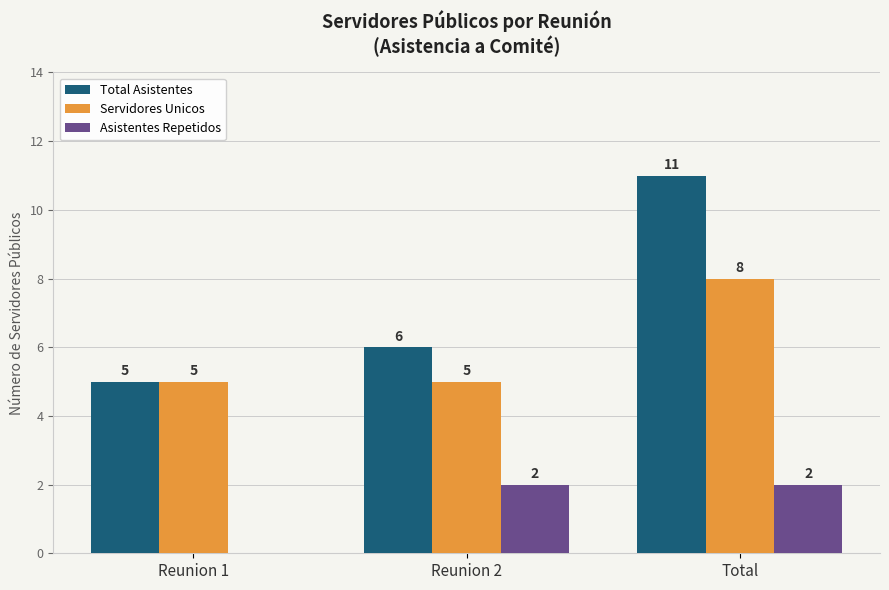

Reading left to right, transcribe all the data shown in this chart.

Total Asistentes: Reunion 1=5	Reunion 2=6	Total=11
Servidores Unicos: Reunion 1=5	Reunion 2=5	Total=8
Asistentes Repetidos: Reunion 1=0	Reunion 2=2	Total=2